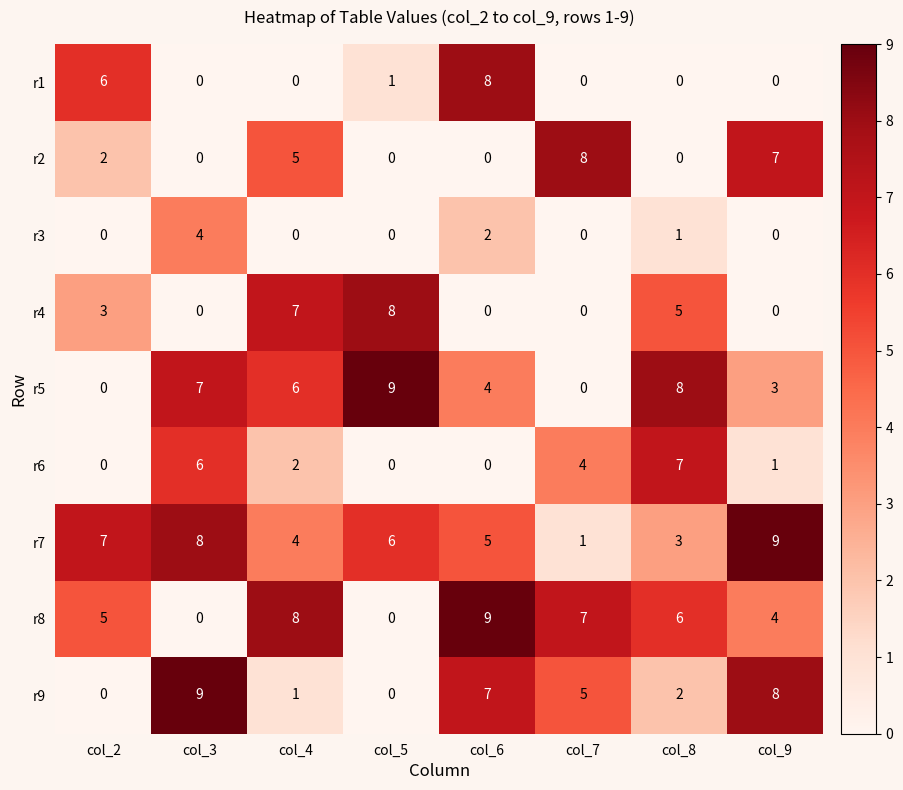

Is it true that r9 equals 9 at col_3?

True